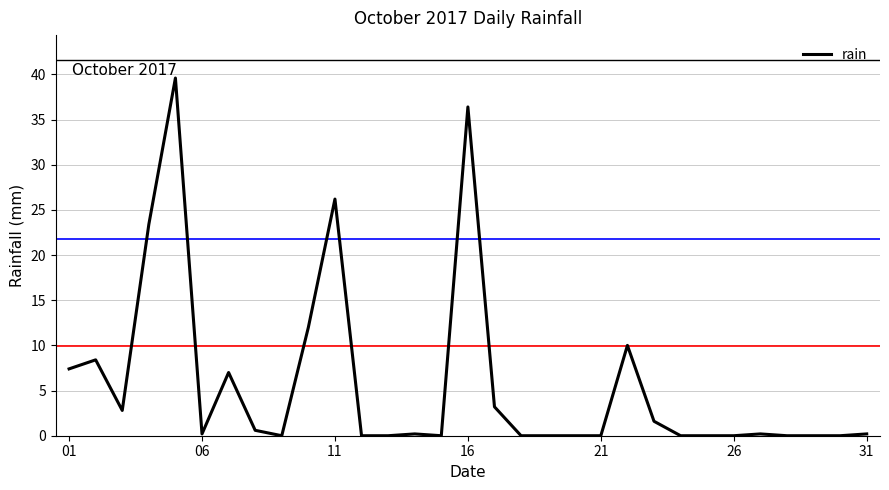

What is the greatest value displayed?

39.6